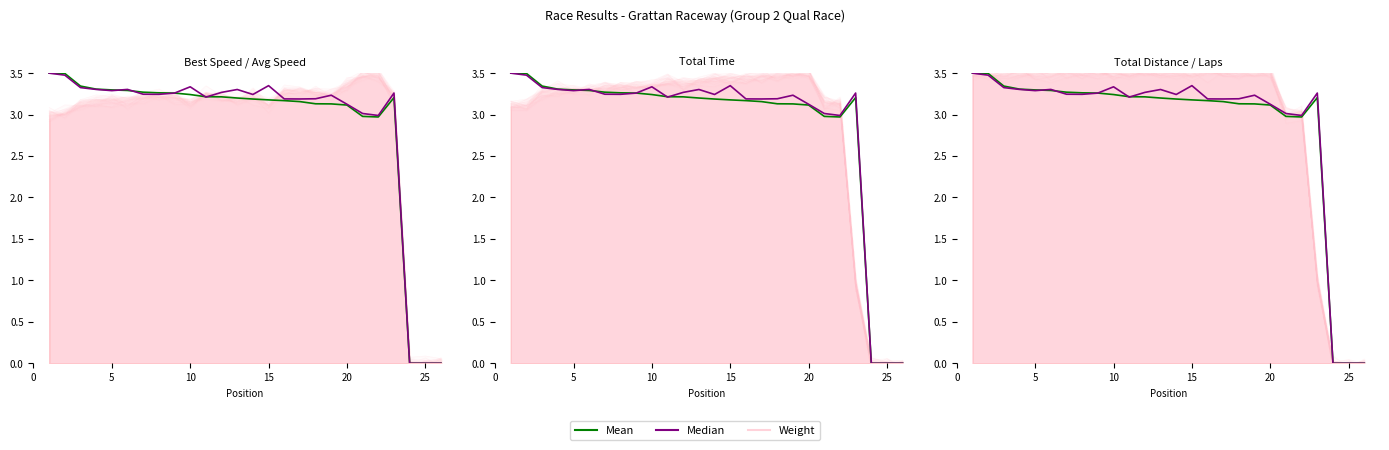

At how many categories does at least one series exceed 1?

23